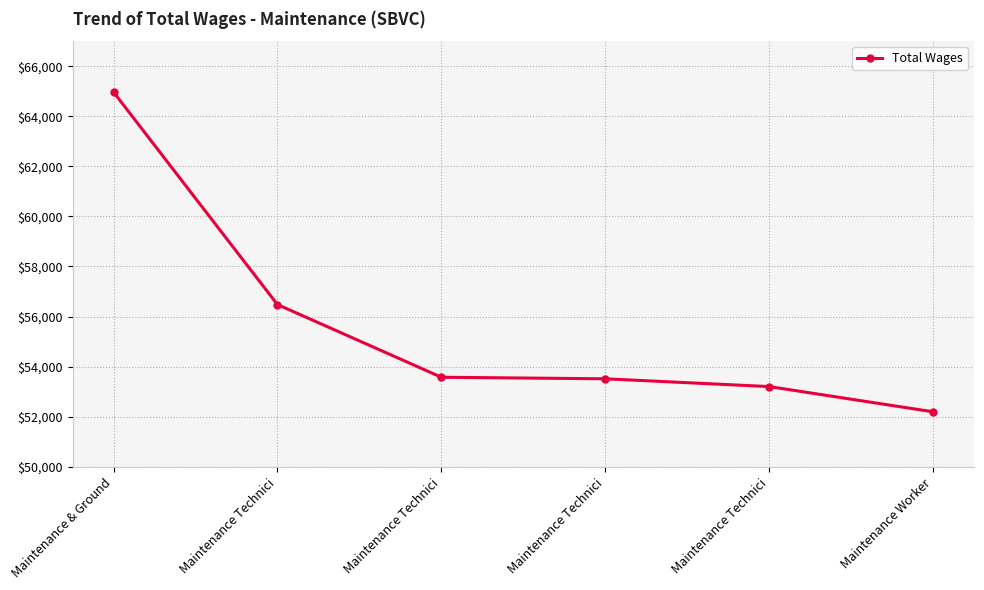

How many data points are less than 53576?

3